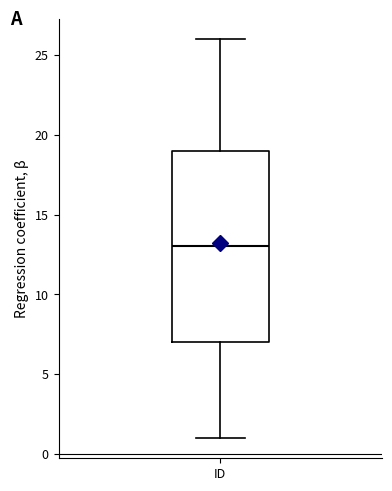

Transcribe this box plot: give where the median line is, the range the box spans, and where the two whiskers end, as read against the y-axis. The values are not printed on the chart, so give them approximately, as read against the axis.

median 13, box 7 to 19, whiskers 1 to 26